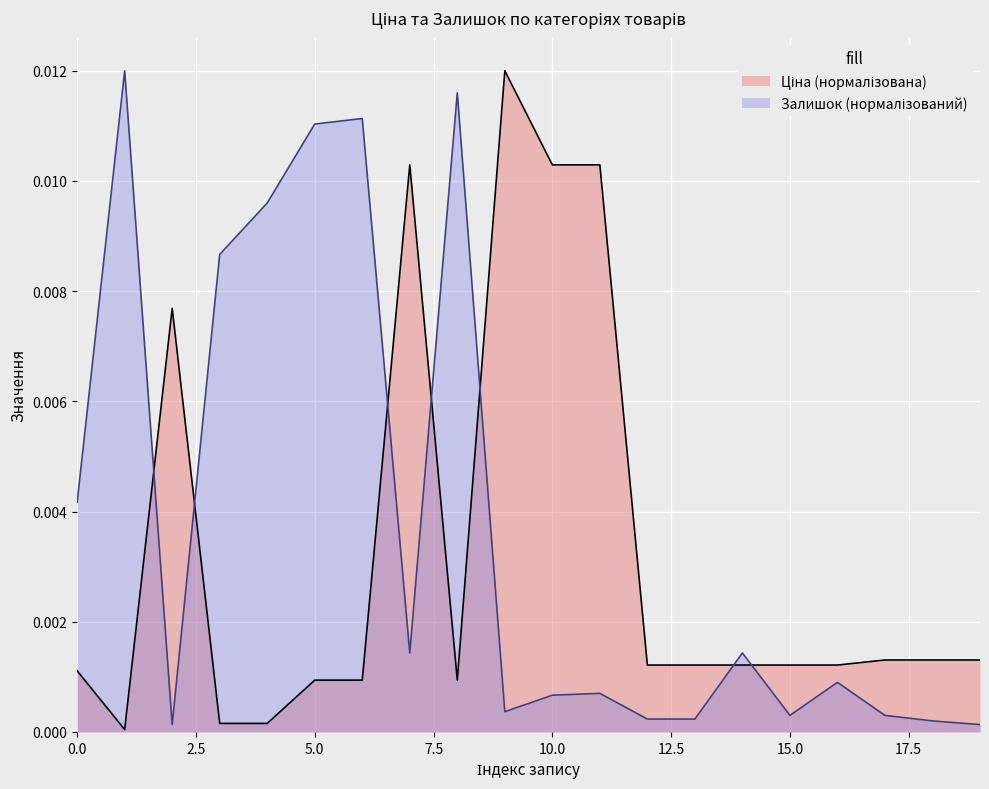

Which series ends up on top after the final intersection of Залишок and Ціна?

Ціна